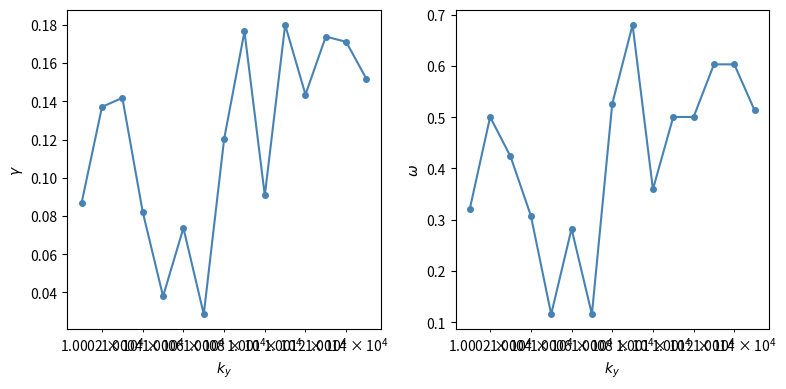

What is the value of the col_51 point at the 8th from the left?

0.5